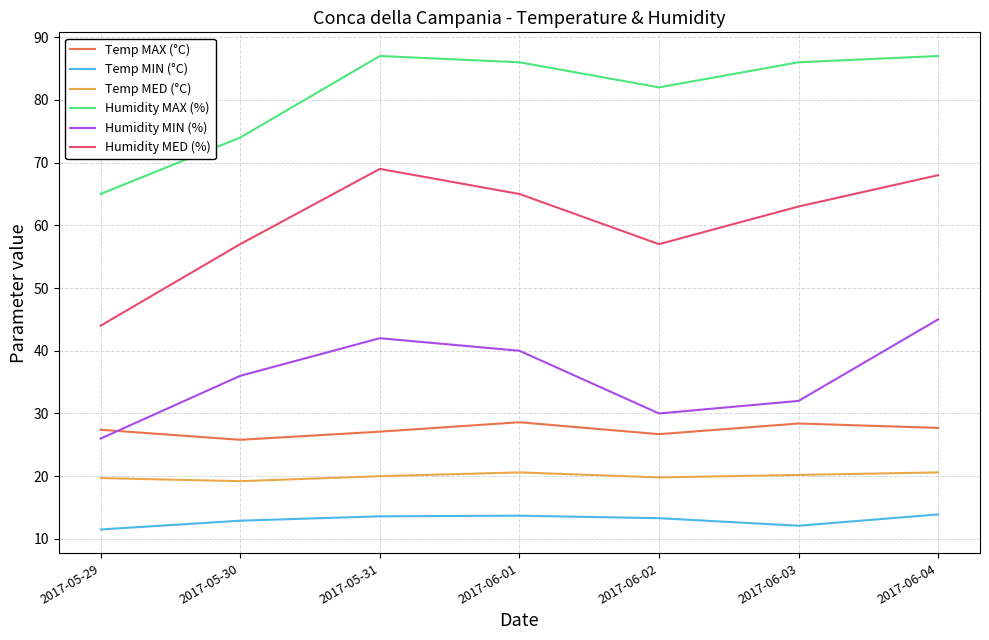

Which series has the largest range (max minus min)?

Humidity MED (%)